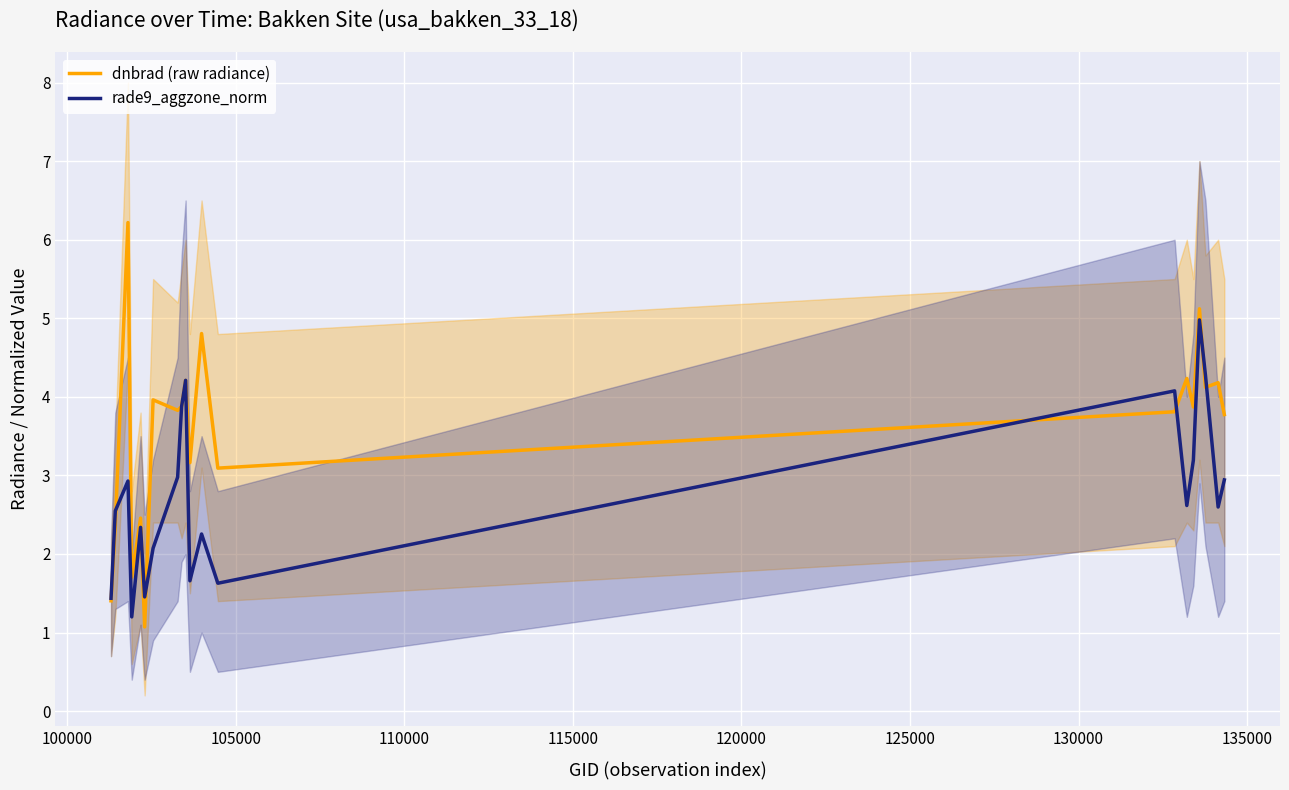

What is the highest value of the dnbrad (raw radiance) series?

6.2